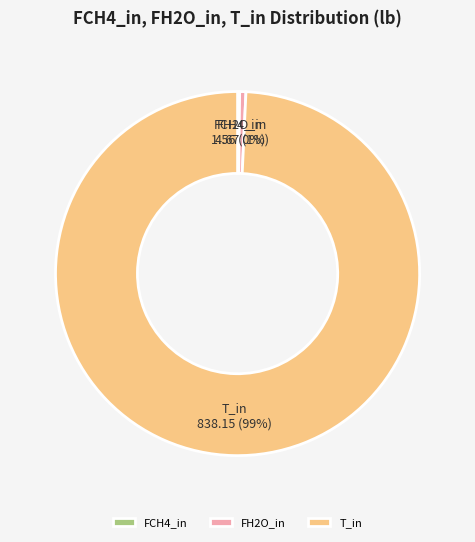

Which slice is the largest?

T_in